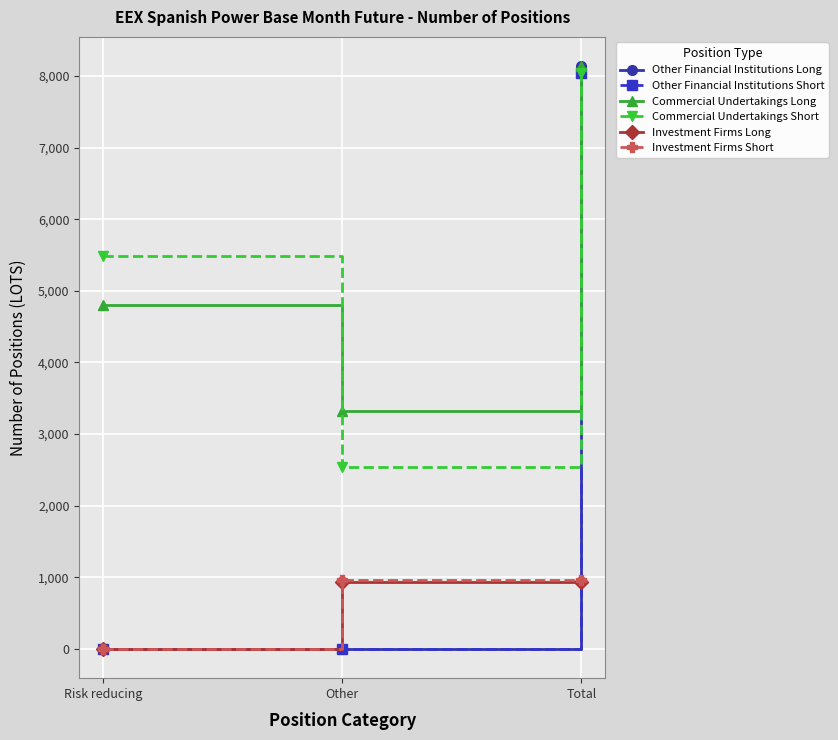

What is the greatest value displayed?

8138.0